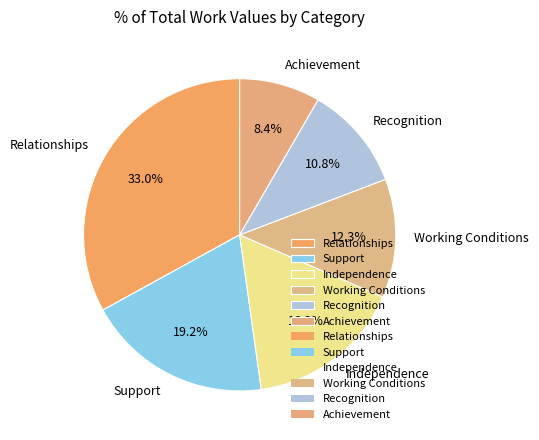

Is the sum of Independence and Achievement greater than half?

No